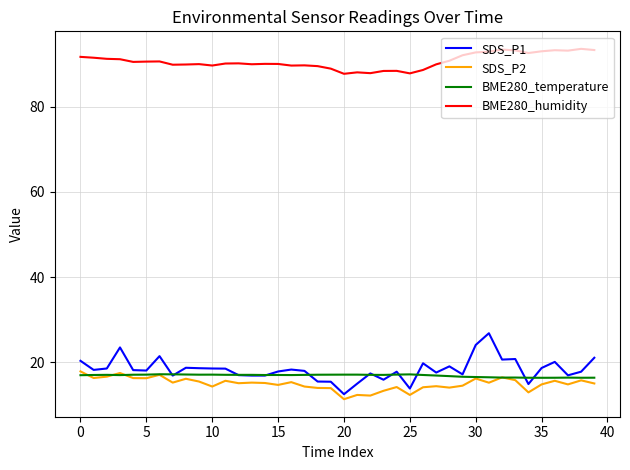

True or false: SDS_P1 and SDS_P2 intersect in this chart.

False